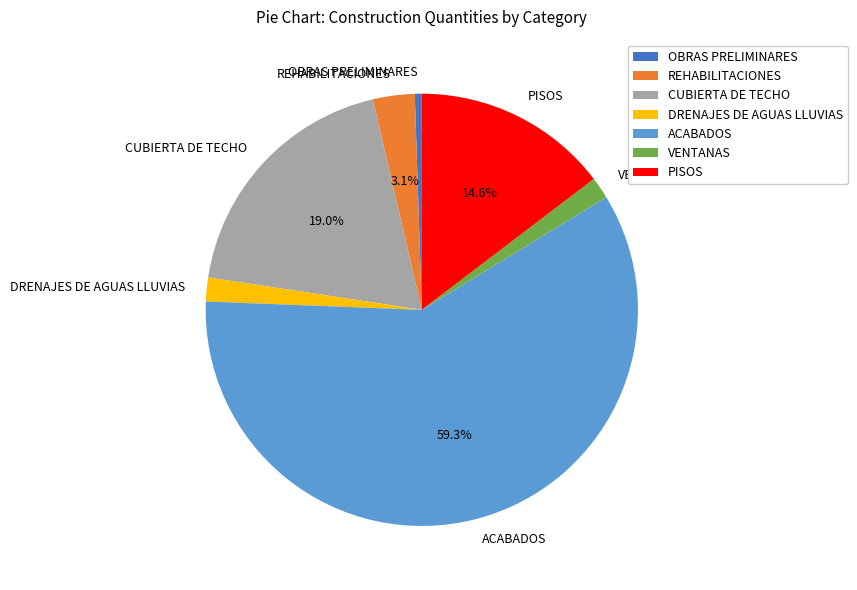

To the nearest percent, what is the combined percentage of ACABADOS and DRENAJES DE AGUAS LLUVIAS?

61%